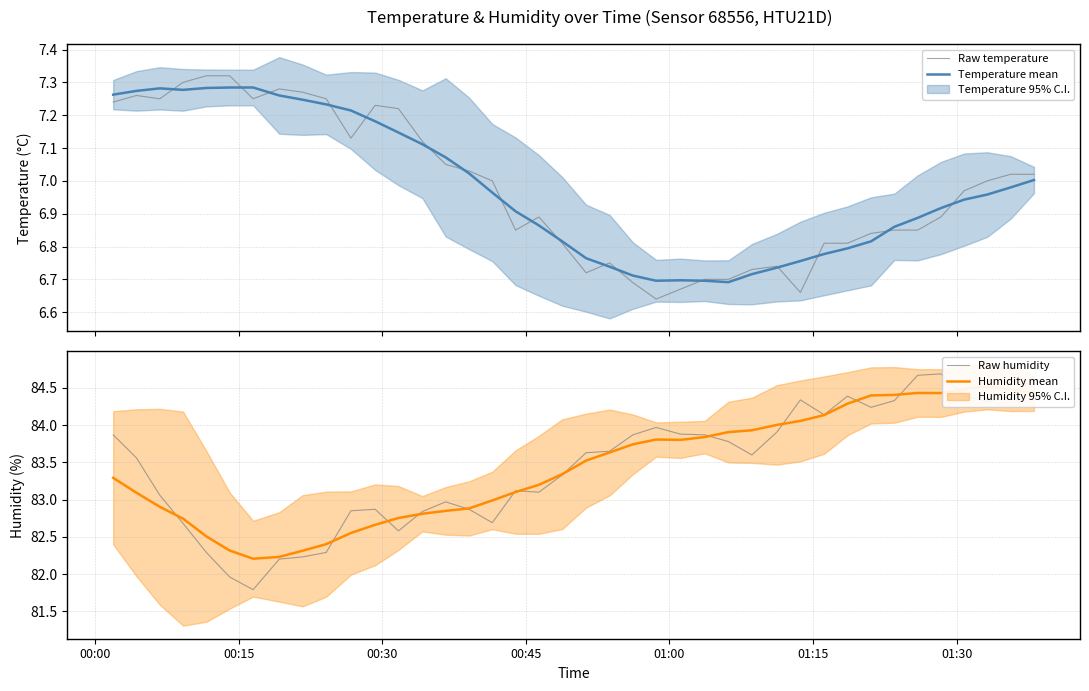

How many lines are shown in the chart?

4